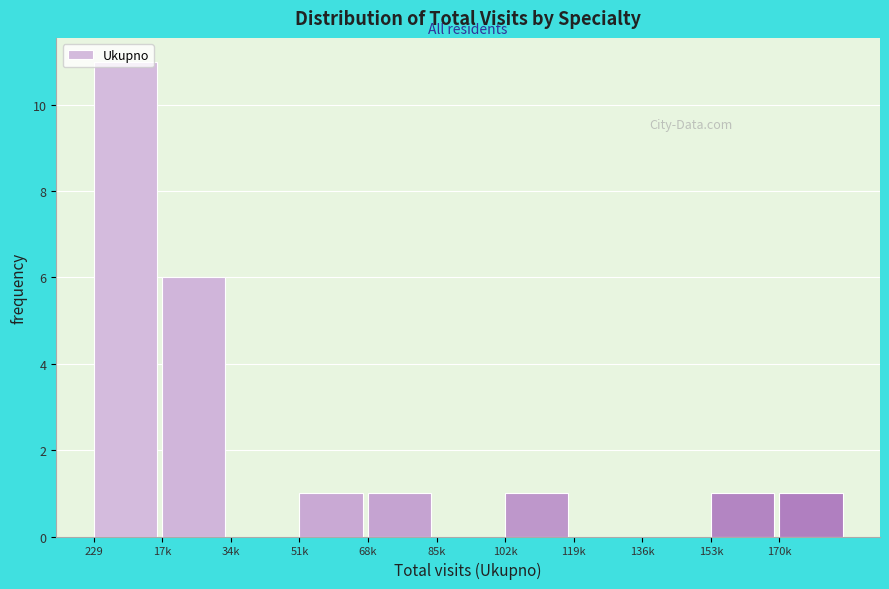

What is the greatest value displayed?

11